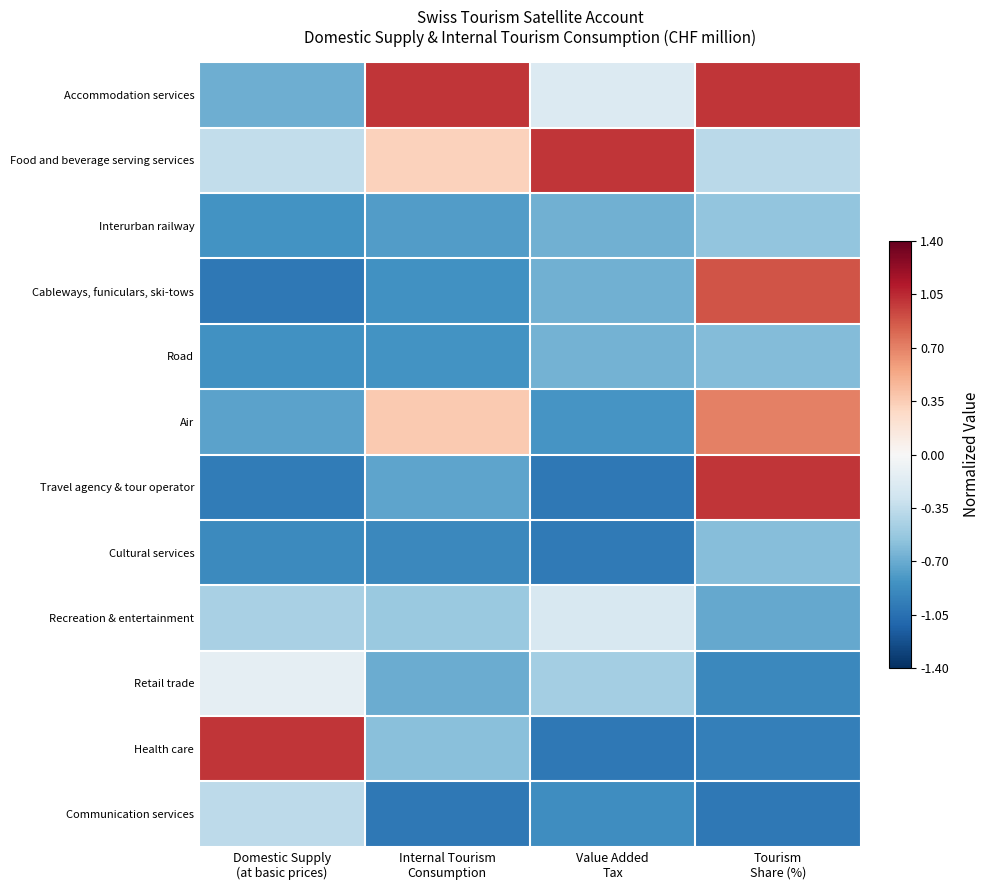

Which label corresponds to the largest value in the chart?

Internal Tourism
Consumption